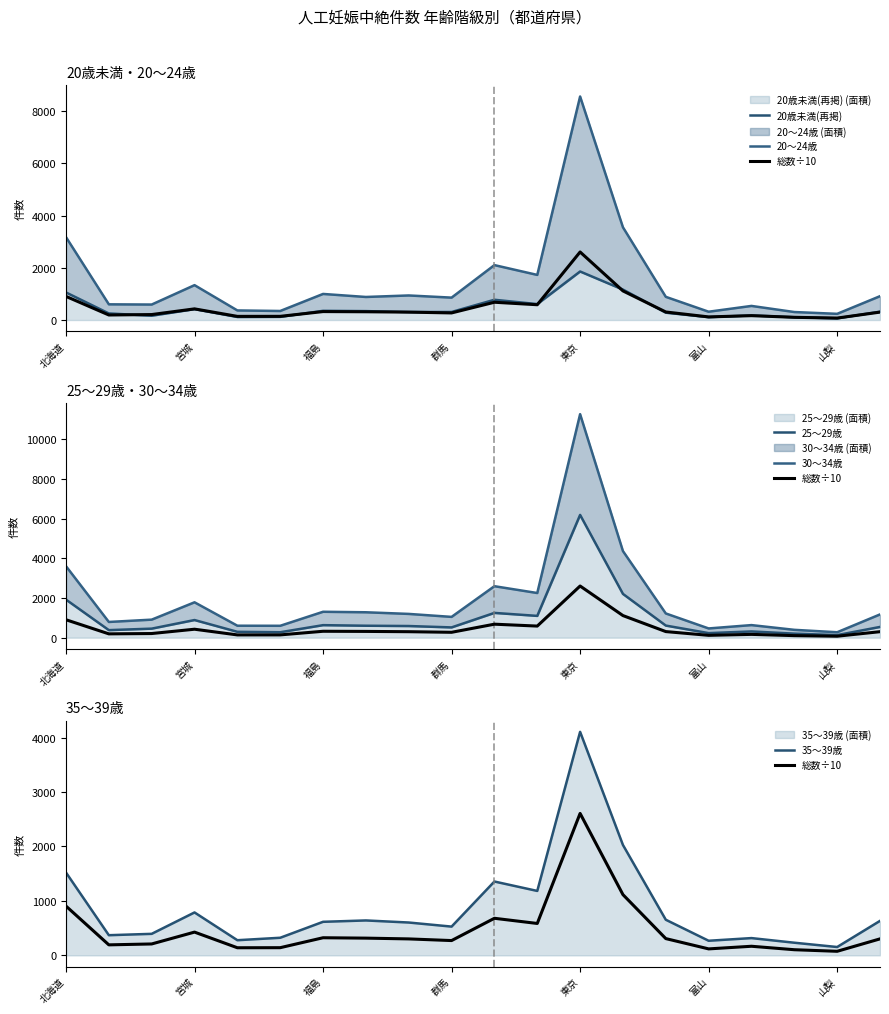

True or false: 総数÷10 and 35～39歳 intersect in this chart.

False